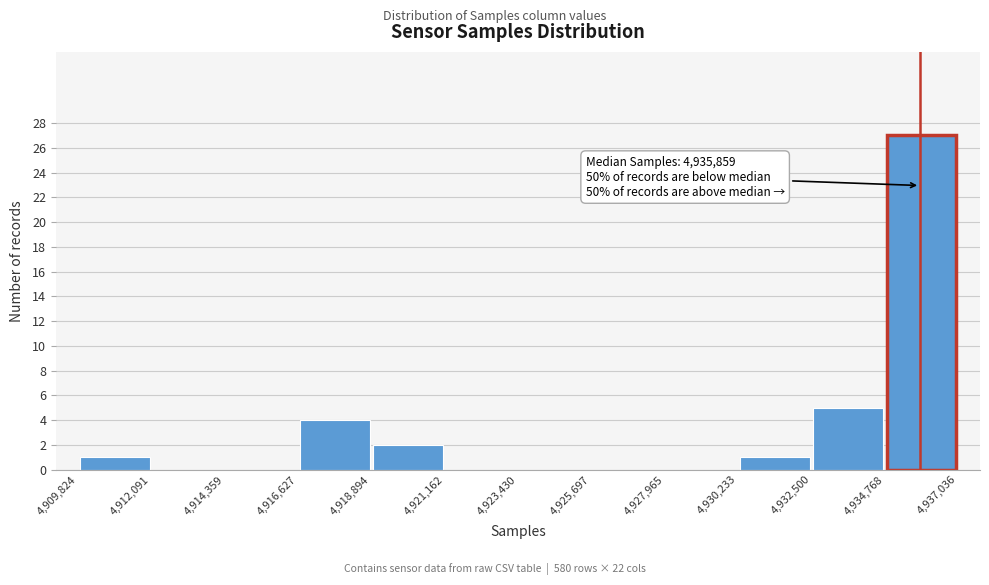

Which range on the x-axis has the tallest bar?

4,934,768 to 4,937,036